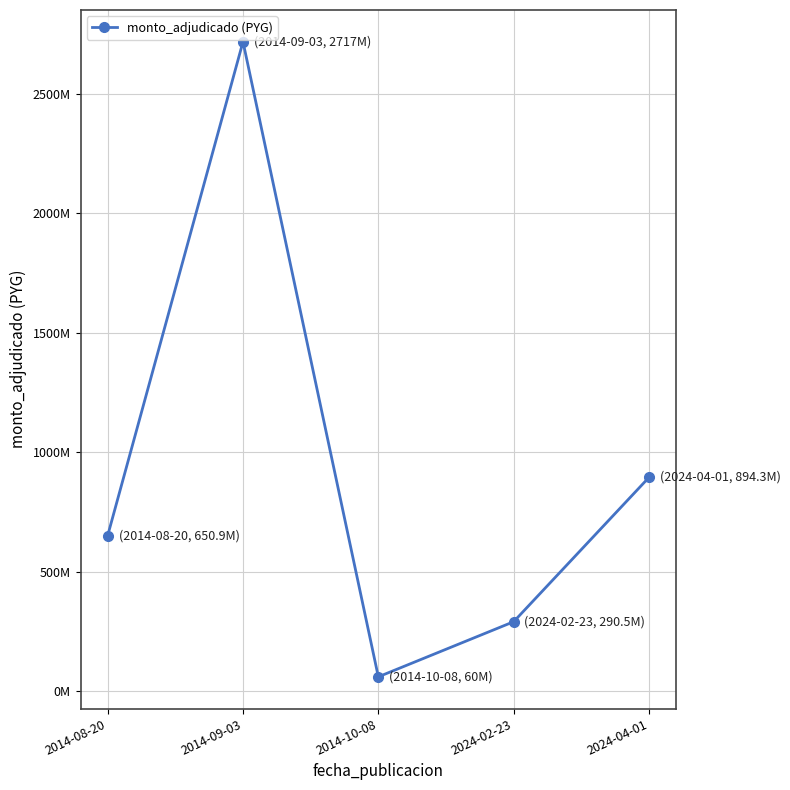

Rank the categories by value from highest to lowest.

2014-09-03, 2024-04-01, 2014-08-20, 2024-02-23, 2014-10-08